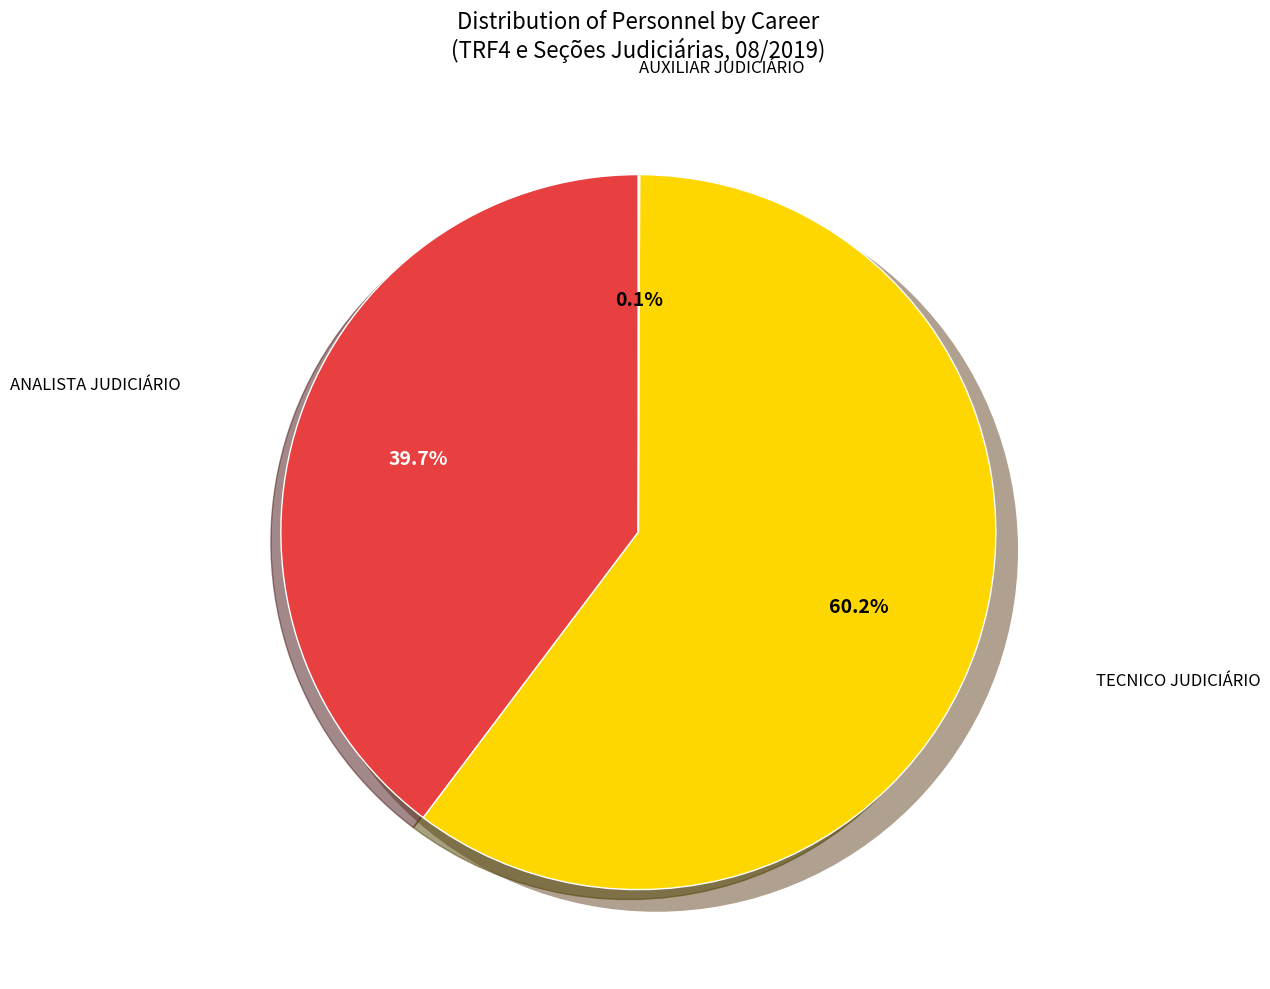

Rank the categories by value from lowest to highest.

AUXILIAR JUDICIÁRIO, ANALISTA JUDICIÁRIO, TECNICO JUDICIÁRIO